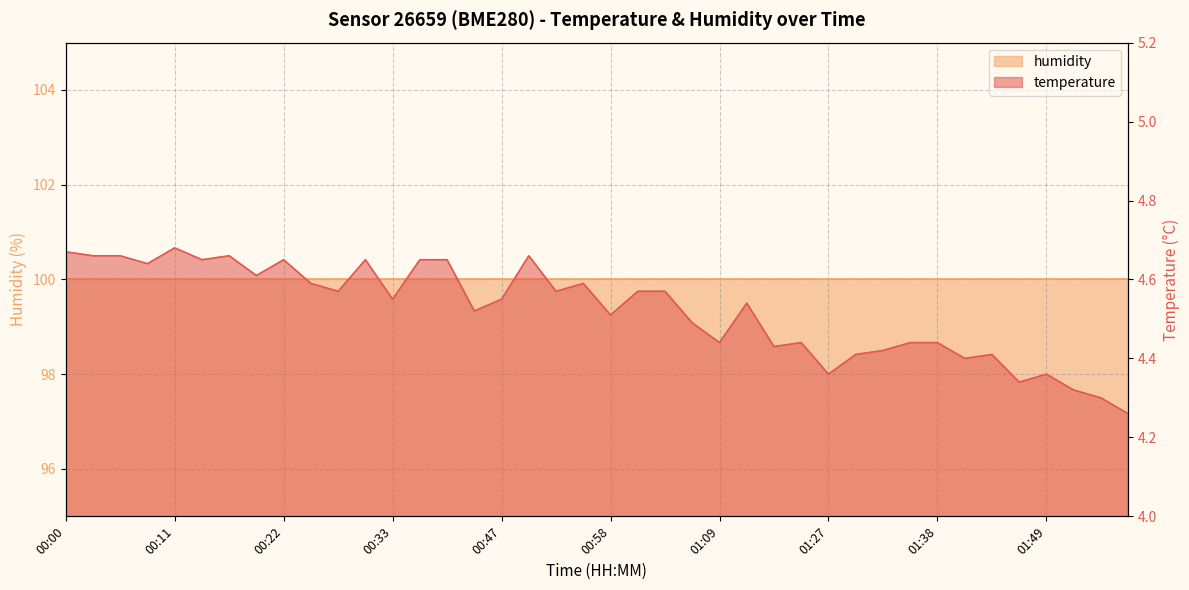

What is the ratio of the value at 01:38 to the value at 01:12?

1.0